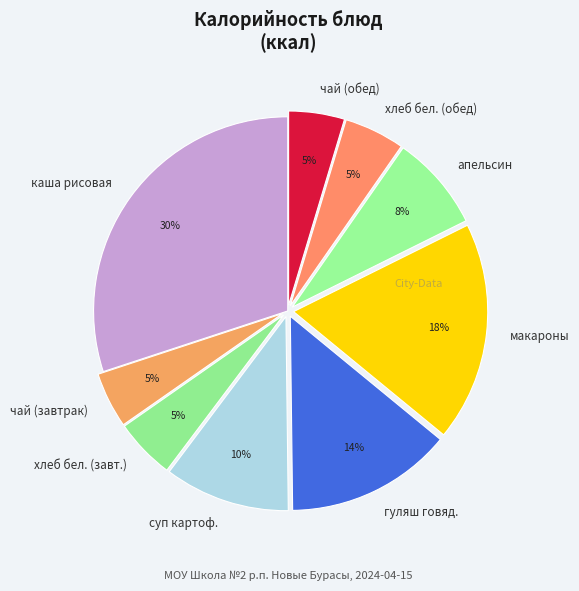

Is there a majority slice in this chart?

No